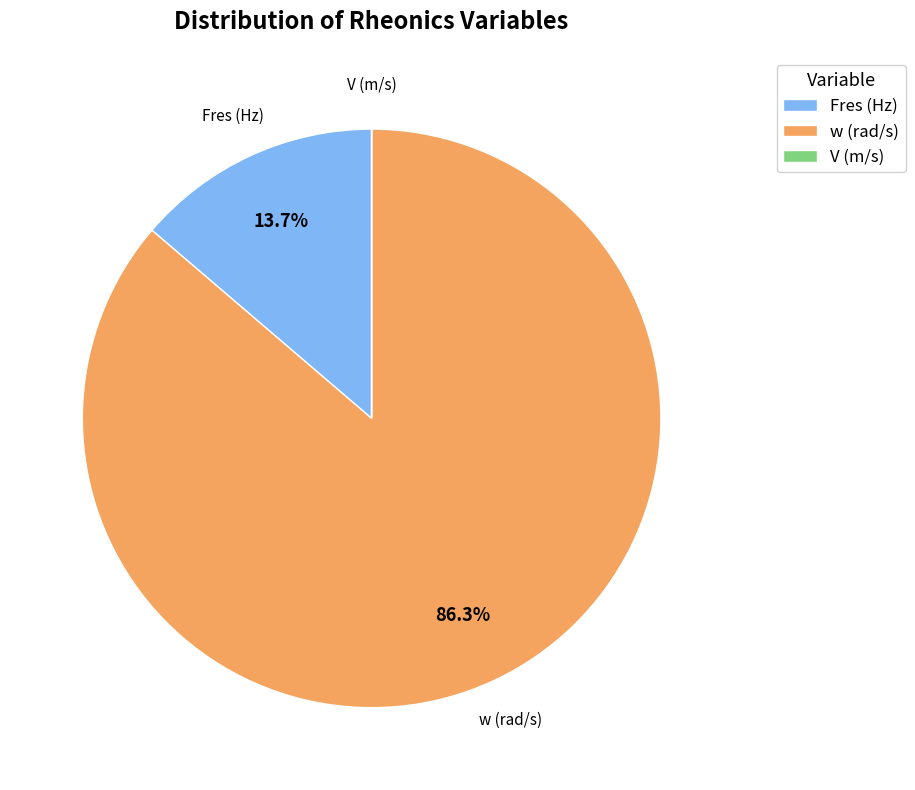

To the nearest percent, what percentage of the pie is Fres (Hz)?

14%